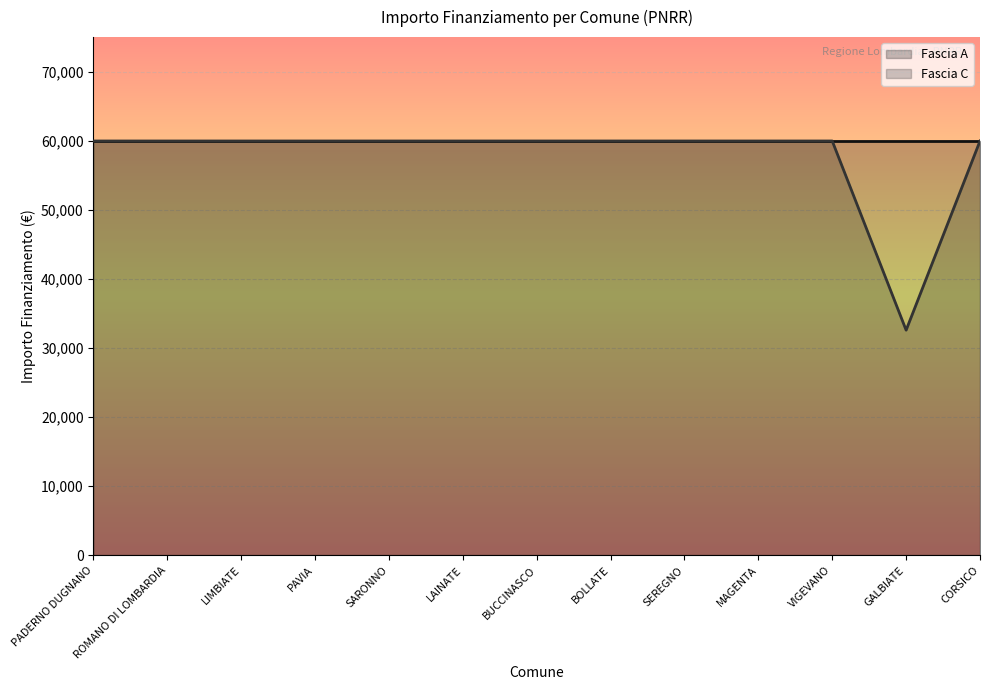

What is the label of the 11th point from the left?

VIGEVANO